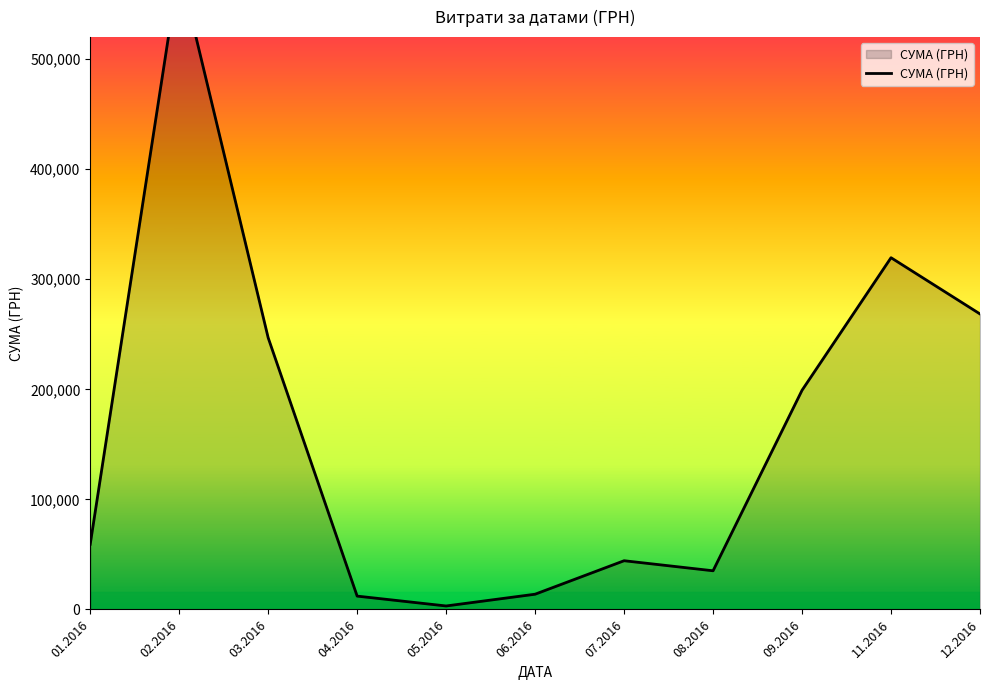

List the labels in order of value, largest first.

02.2016, 11.2016, 12.2016, 03.2016, 09.2016, 01.2016, 07.2016, 08.2016, 06.2016, 04.2016, 05.2016